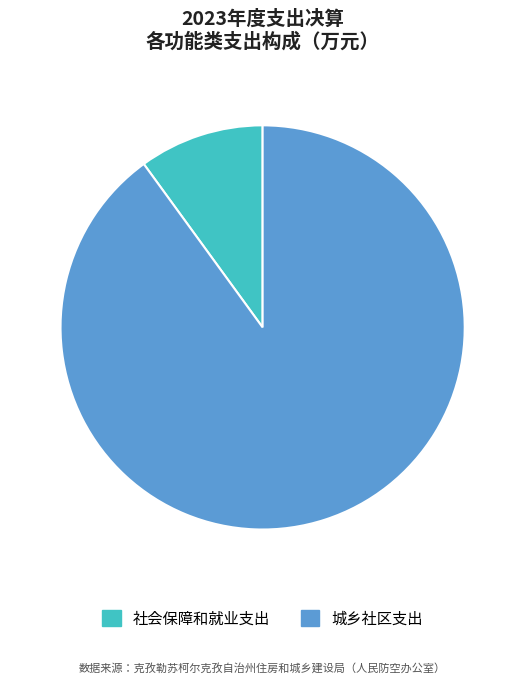

Between 城乡社区支出 and 社会保障和就业支出, which is larger?

城乡社区支出